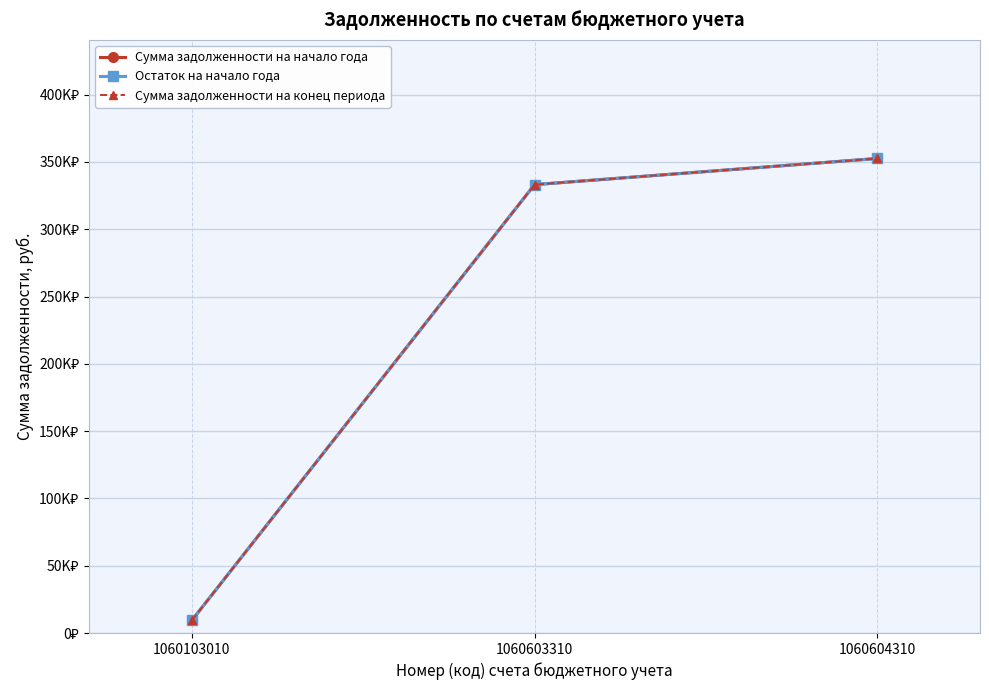

Between 1060603310 and 1060604310, which is larger?

1060604310